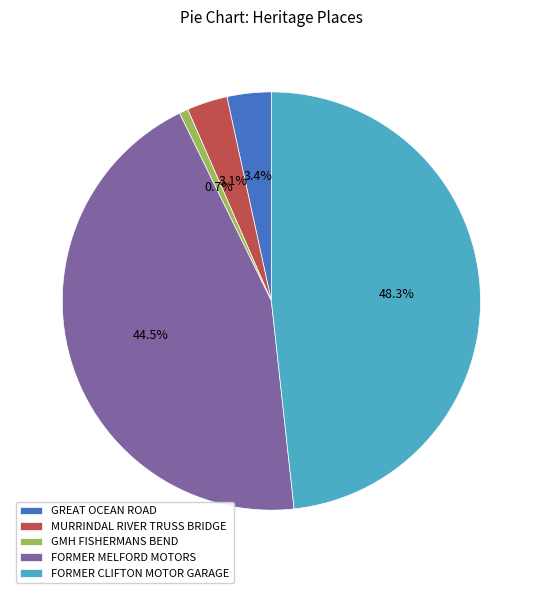

Combined, what portion of the pie is GMH FISHERMANS BEND and MURRINDAL RIVER TRUSS BRIDGE?

3.8%